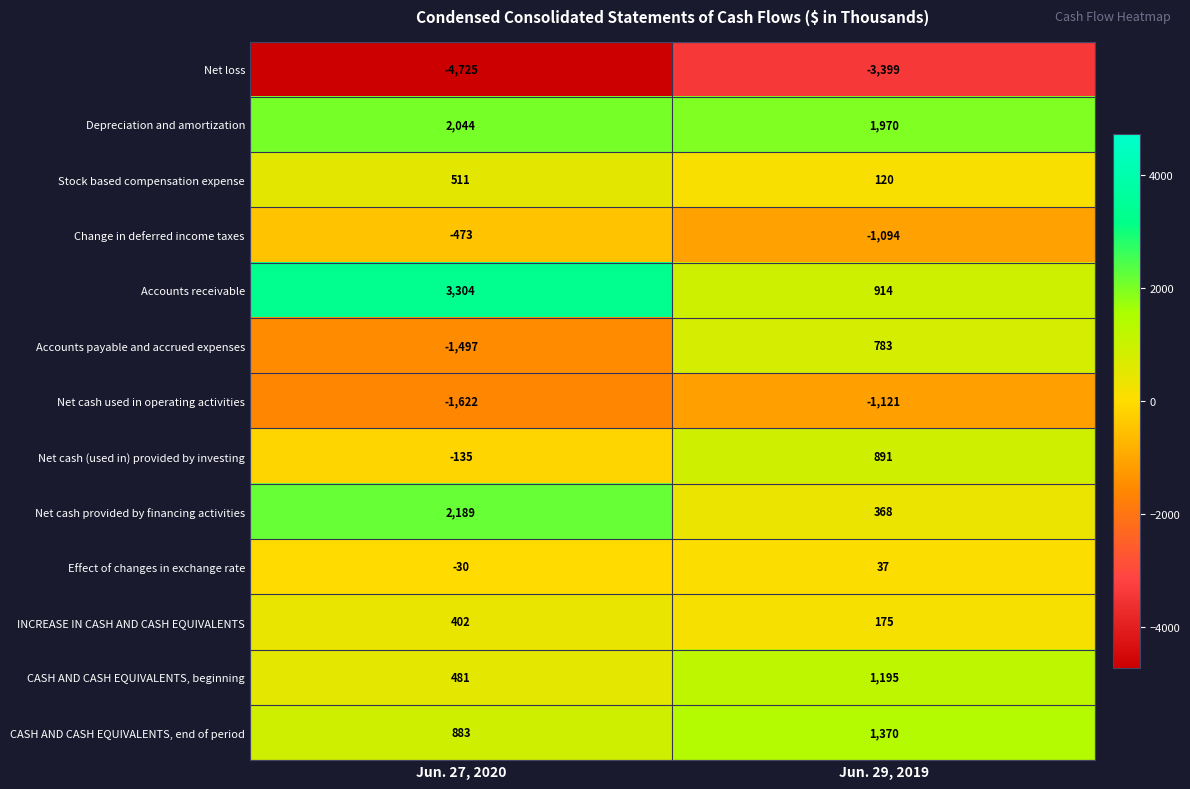

How many distinct data groups are displayed?

13